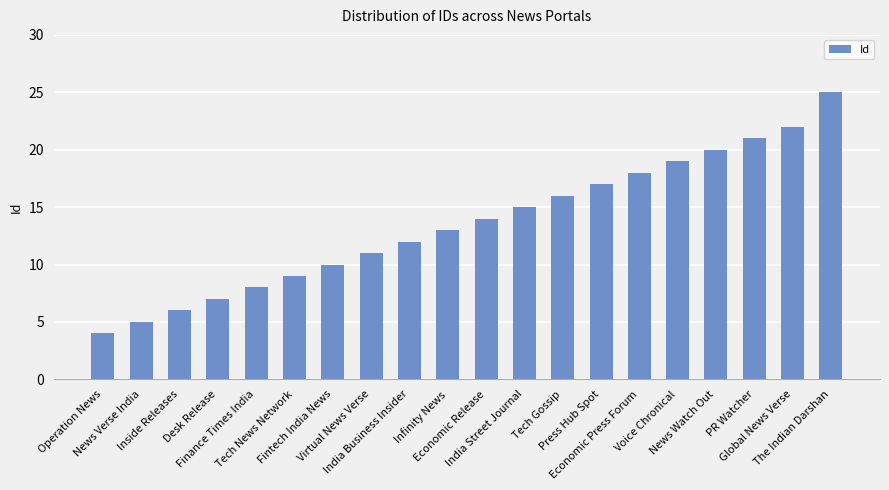

What is the change in value from Tech Gossip to The Indian Darshan?

+9